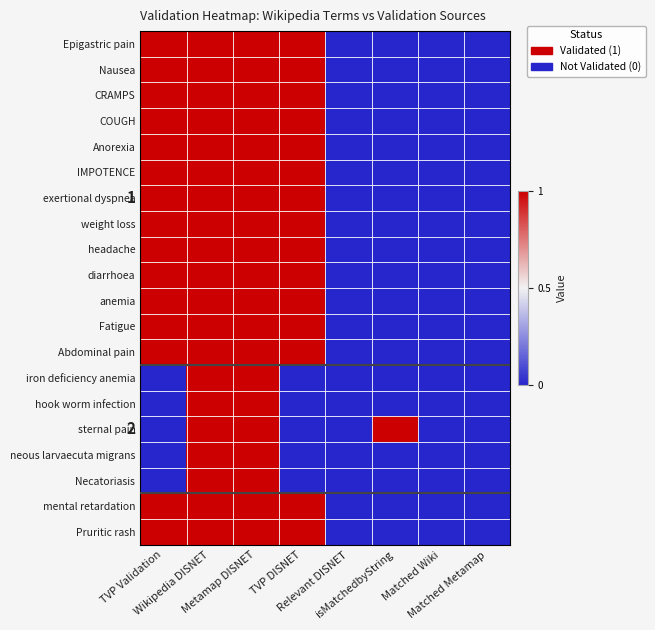

The hook worm infection series shows 0 at Matched Wiki. True or false?

True